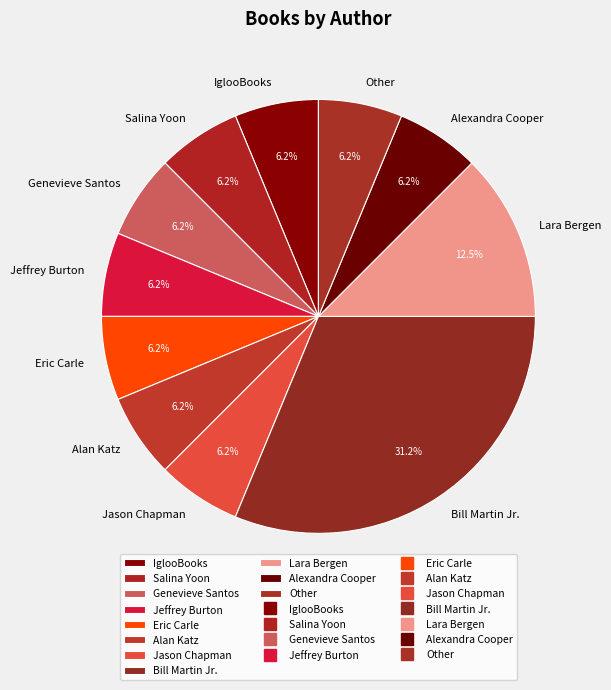

Combined, what portion of the pie is Other and Genevieve Santos?

12.5%